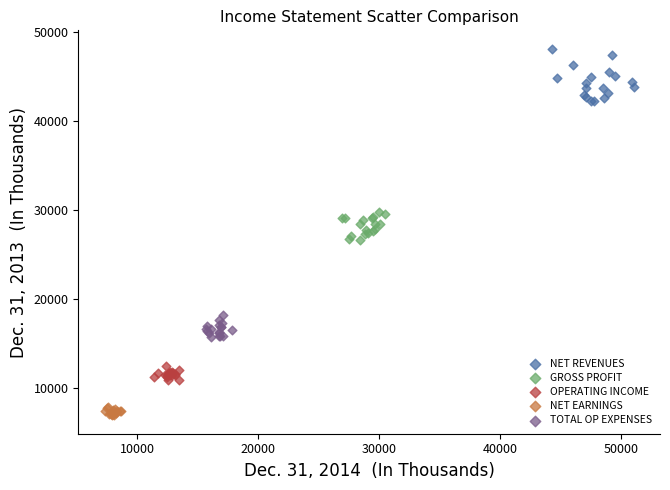

Which series contains the highest Y value?

NET REVENUES